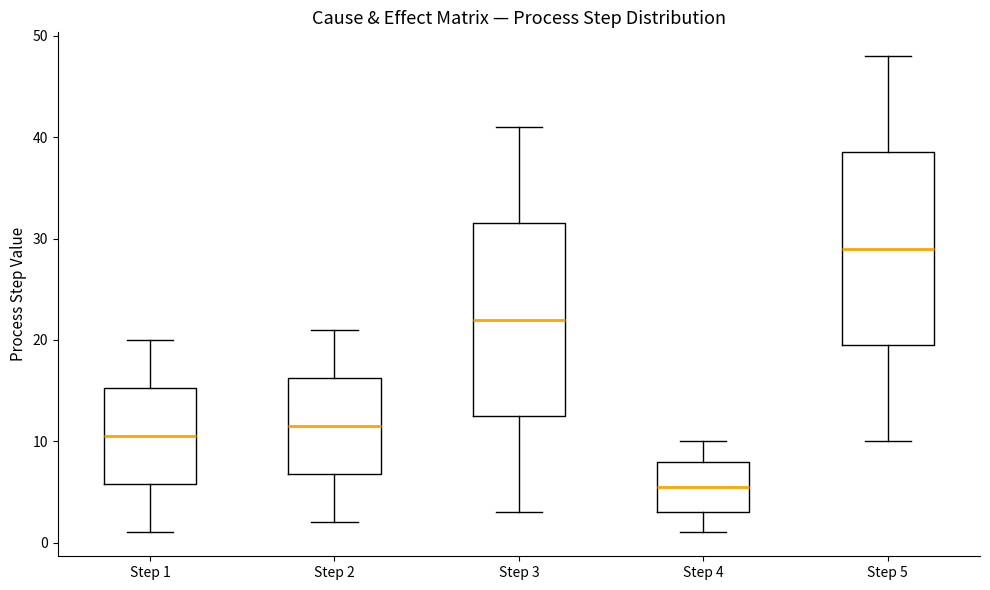

Where does the upper whisker of the box for Step 2 end on the y-axis? The values are not printed on the chart, so give them approximately, as read against the axis.

21